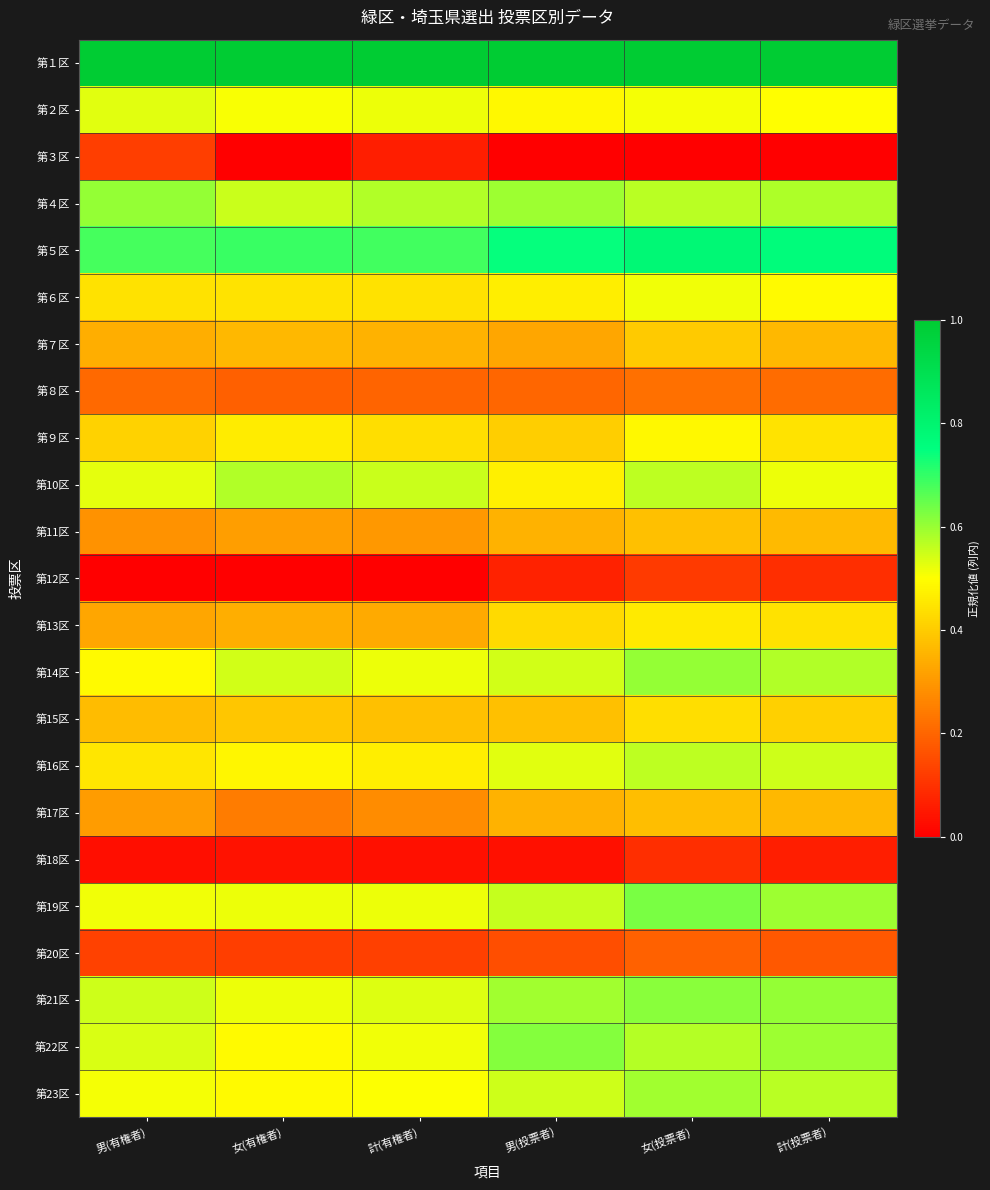

Reading right to left, what are all the values shown in this chart?

第１区: 計(投票者)=1.0	女(投票者)=1.0	男(投票者)=1.0	計(有権者)=1.0	女(有権者)=1.0	男(有権者)=1.0
第２区: 計(投票者)=0.5	女(投票者)=0.5	男(投票者)=0.5	計(有権者)=0.5	女(有権者)=0.5	男(有権者)=0.5
第３区: 計(投票者)=0.0	女(投票者)=0.0	男(投票者)=0.0	計(有権者)=0.1	女(有権者)=0.0	男(有権者)=0.1
第４区: 計(投票者)=0.6	女(投票者)=0.6	男(投票者)=0.6	計(有権者)=0.6	女(有権者)=0.6	男(有権者)=0.6
第５区: 計(投票者)=0.8	女(投票者)=0.8	男(投票者)=0.7	計(有権者)=0.7	女(有権者)=0.7	男(有権者)=0.7
第６区: 計(投票者)=0.5	女(投票者)=0.5	男(投票者)=0.5	計(有権者)=0.4	女(有権者)=0.4	男(有権者)=0.4
第７区: 計(投票者)=0.4	女(投票者)=0.4	男(投票者)=0.3	計(有権者)=0.4	女(有権者)=0.4	男(有権者)=0.3
第８区: 計(投票者)=0.2	女(投票者)=0.2	男(投票者)=0.2	計(有権者)=0.2	女(有権者)=0.2	男(有権者)=0.2
第９区: 計(投票者)=0.4	女(投票者)=0.5	男(投票者)=0.4	計(有権者)=0.4	女(有権者)=0.5	男(有権者)=0.4
第10区: 計(投票者)=0.5	女(投票者)=0.6	男(投票者)=0.5	計(有権者)=0.6	女(有権者)=0.6	男(有権者)=0.5
第11区: 計(投票者)=0.4	女(投票者)=0.4	男(投票者)=0.4	計(有権者)=0.3	女(有権者)=0.3	男(有権者)=0.3
第12区: 計(投票者)=0.1	女(投票者)=0.1	男(投票者)=0.1	計(有権者)=0.0	女(有権者)=0.0	男(有権者)=0.0
第13区: 計(投票者)=0.4	女(投票者)=0.5	男(投票者)=0.4	計(有権者)=0.3	女(有権者)=0.3	男(有権者)=0.3
第14区: 計(投票者)=0.6	女(投票者)=0.6	男(投票者)=0.5	計(有権者)=0.5	女(有権者)=0.5	男(有権者)=0.5
第15区: 計(投票者)=0.4	女(投票者)=0.4	男(投票者)=0.4	計(有権者)=0.4	女(有権者)=0.4	男(有権者)=0.4
第16区: 計(投票者)=0.5	女(投票者)=0.6	男(投票者)=0.5	計(有権者)=0.5	女(有権者)=0.5	男(有権者)=0.4
第17区: 計(投票者)=0.4	女(投票者)=0.4	男(投票者)=0.4	計(有権者)=0.3	女(有権者)=0.2	男(有権者)=0.3
第18区: 計(投票者)=0.1	女(投票者)=0.1	男(投票者)=0.0	計(有権者)=0.0	女(有権者)=0.0	男(有権者)=0.0
第19区: 計(投票者)=0.6	女(投票者)=0.6	男(投票者)=0.6	計(有権者)=0.5	女(有権者)=0.5	男(有権者)=0.5
第20区: 計(投票者)=0.2	女(投票者)=0.2	男(投票者)=0.2	計(有権者)=0.1	女(有権者)=0.1	男(有権者)=0.1
第21区: 計(投票者)=0.6	女(投票者)=0.6	男(投票者)=0.6	計(有権者)=0.5	女(有権者)=0.5	男(有権者)=0.5
第22区: 計(投票者)=0.6	女(投票者)=0.6	男(投票者)=0.6	計(有権者)=0.5	女(有権者)=0.5	男(有権者)=0.5
第23区: 計(投票者)=0.6	女(投票者)=0.6	男(投票者)=0.5	計(有権者)=0.5	女(有権者)=0.5	男(有権者)=0.5